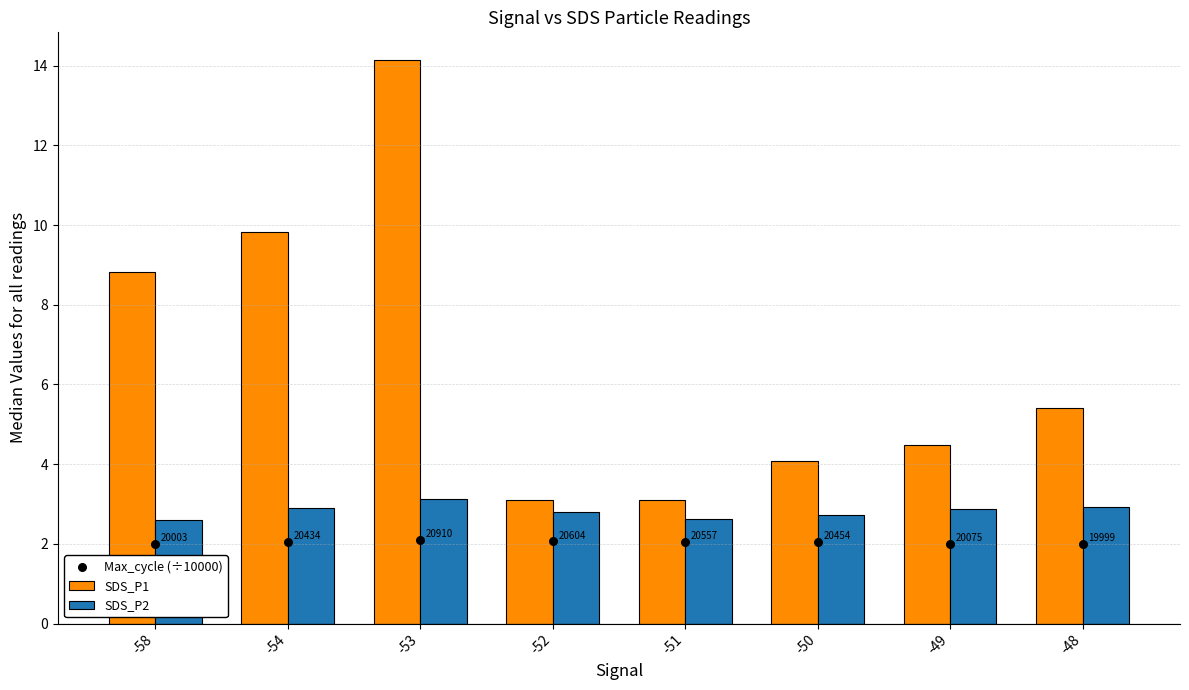

Which series has the widest spread of Y values?

SDS_P1